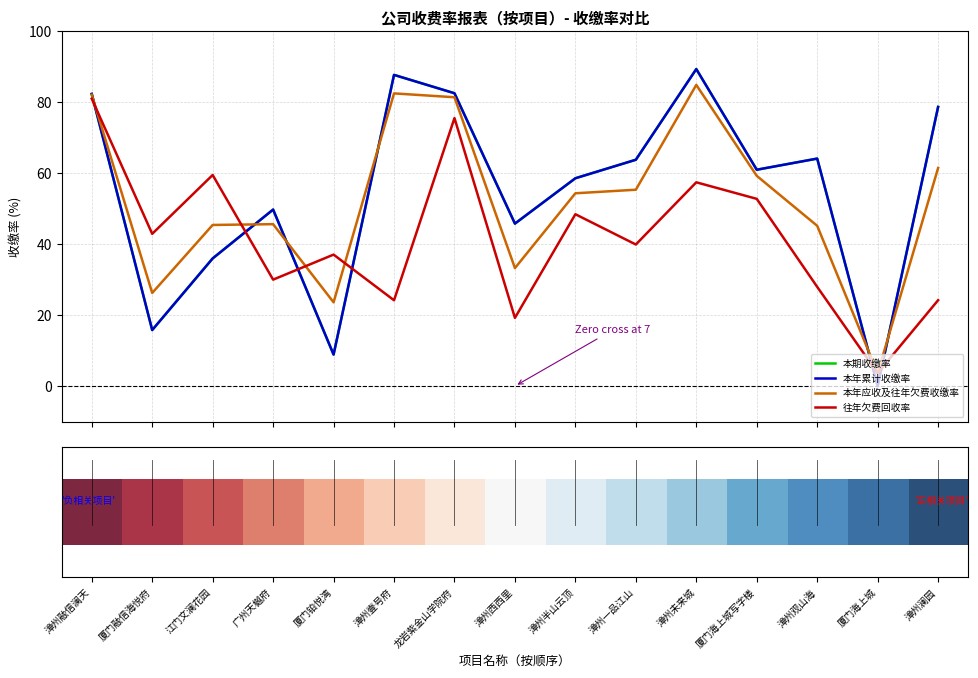

What is the highest value of the 本年累计收缴率 series?

89.3